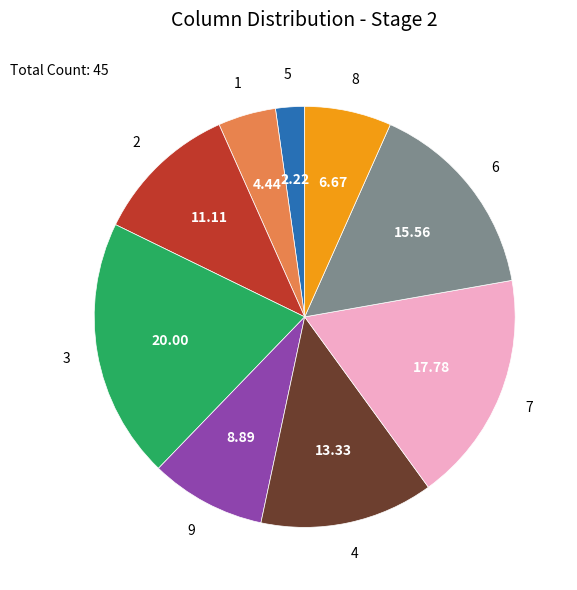

Is there a majority slice in this chart?

No